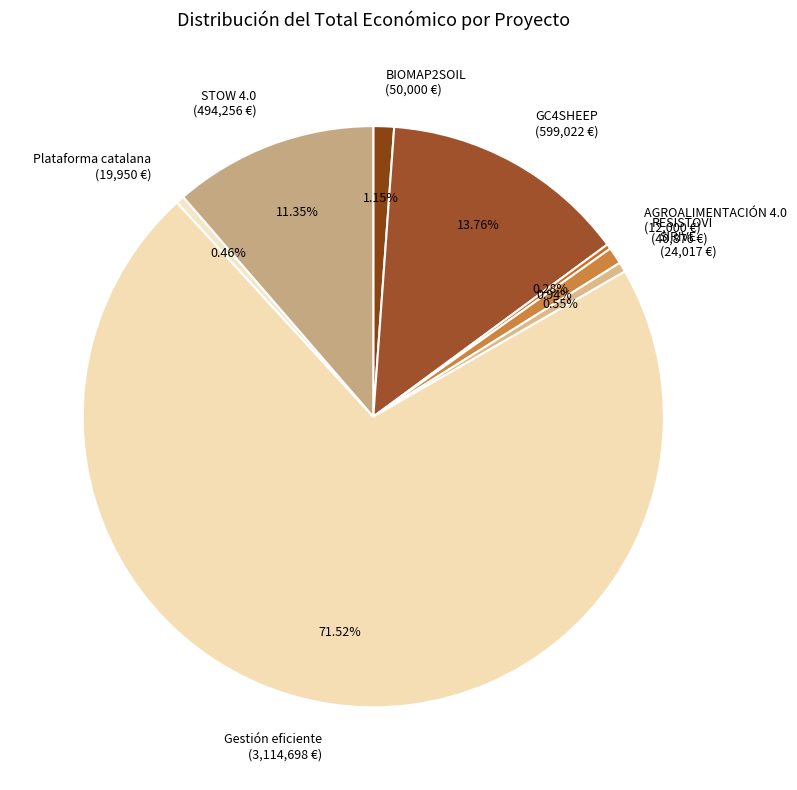

Which has a higher value, Plataforma catalana (19,950 €) or GC4SHEEP (599,022 €)?

GC4SHEEP (599,022 €)